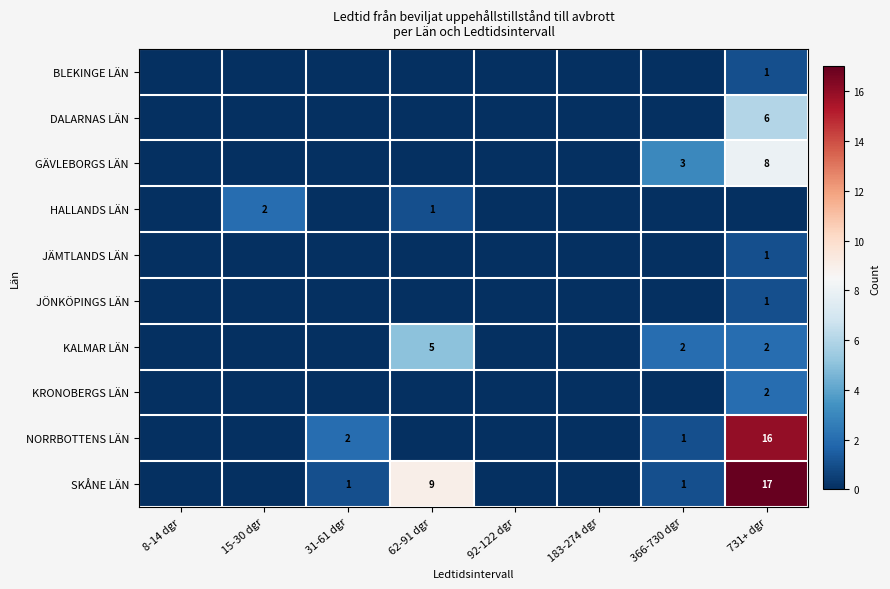

The HALLANDS LÄN series shows 1 at 62-91 dgr. True or false?

True